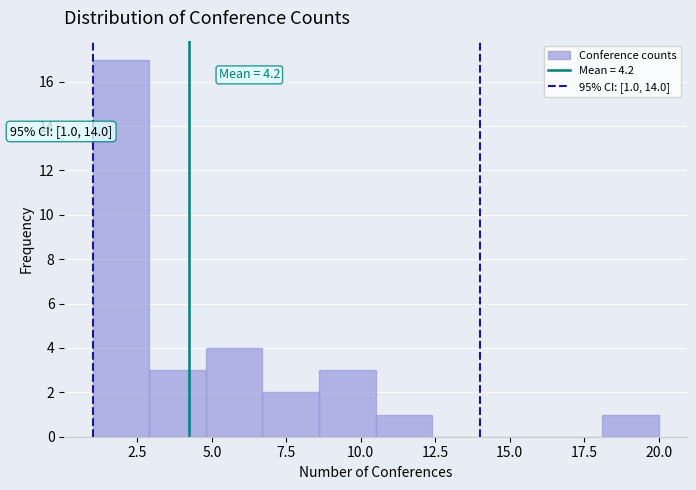

Around what value on the x-axis is the tallest bar? Give the approximate position of its centre, as read against the axis.

2.0